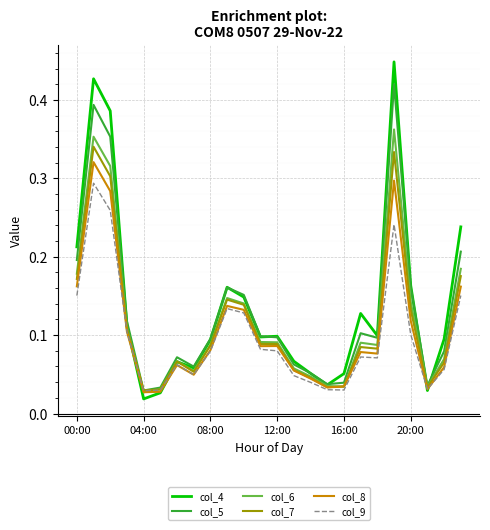

Which series has the largest range (max minus min)?

col_4